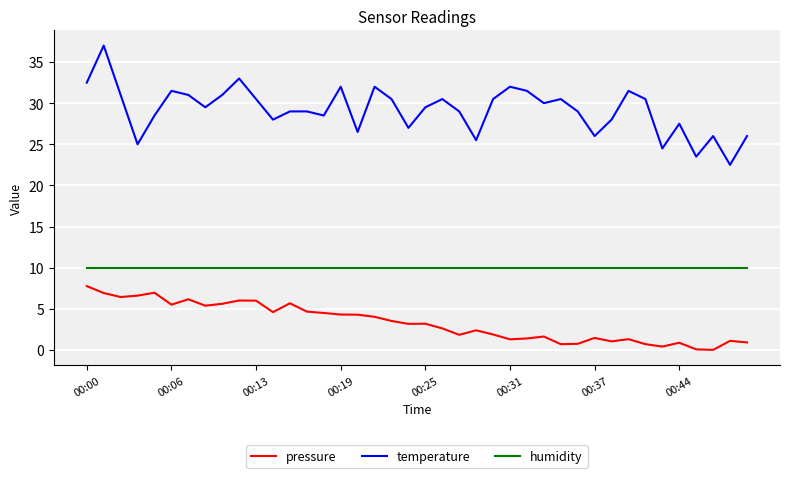

True or false: pressure and humidity cross at least once.

False